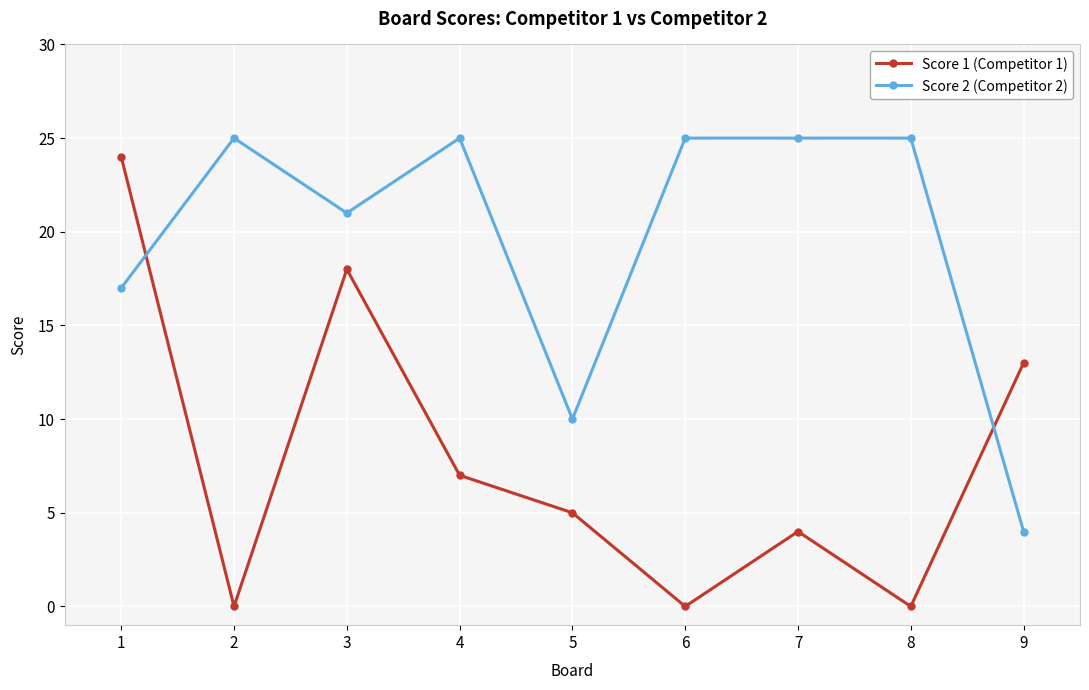

Rank the series at 4 from lowest to highest value.

Score 1 (Competitor 1), Score 2 (Competitor 2)